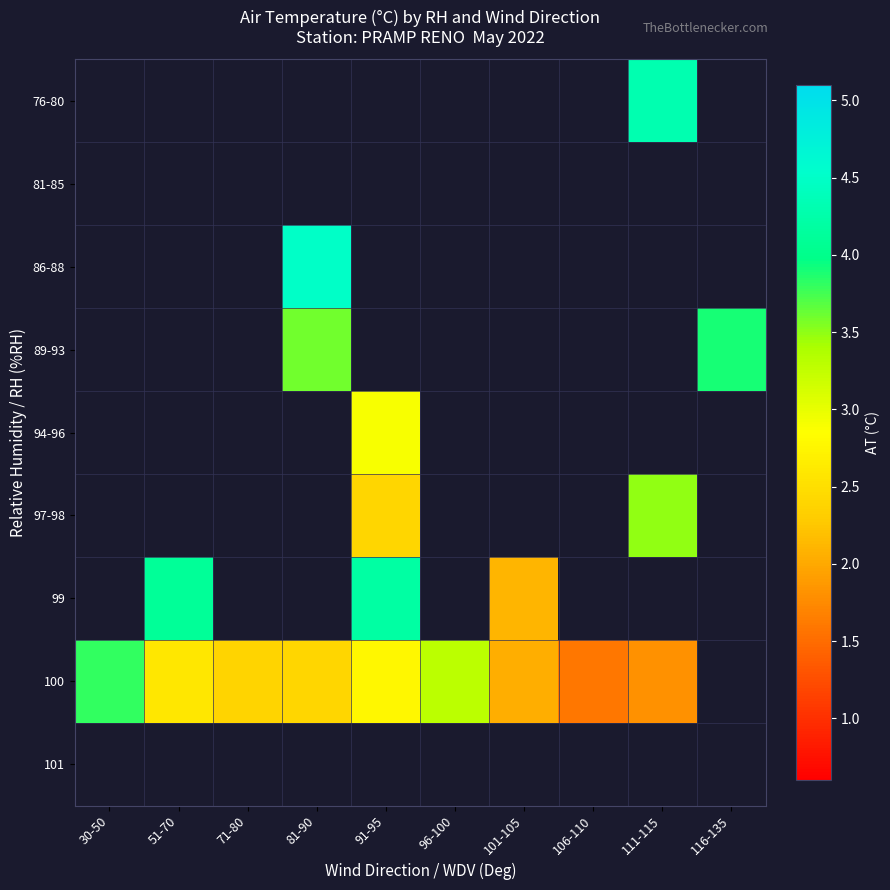

What is the smallest value displayed?

1.6